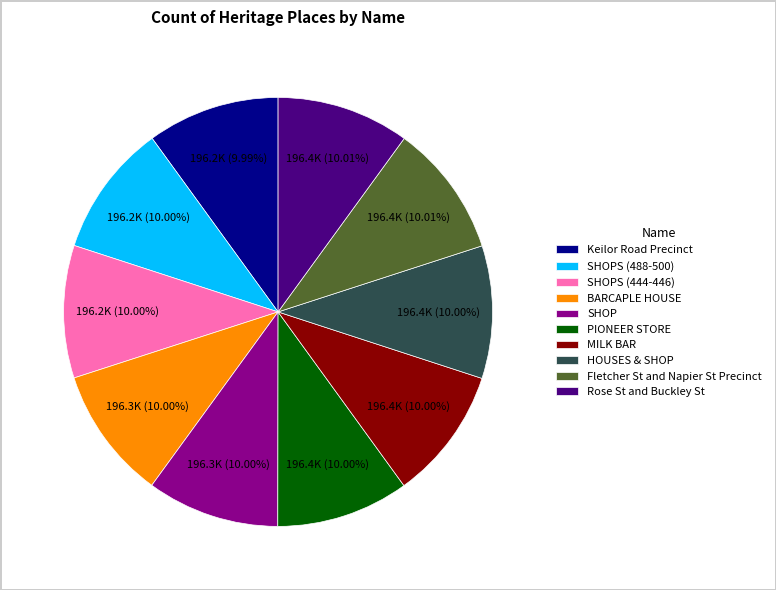

Does any single category account for the majority?

No